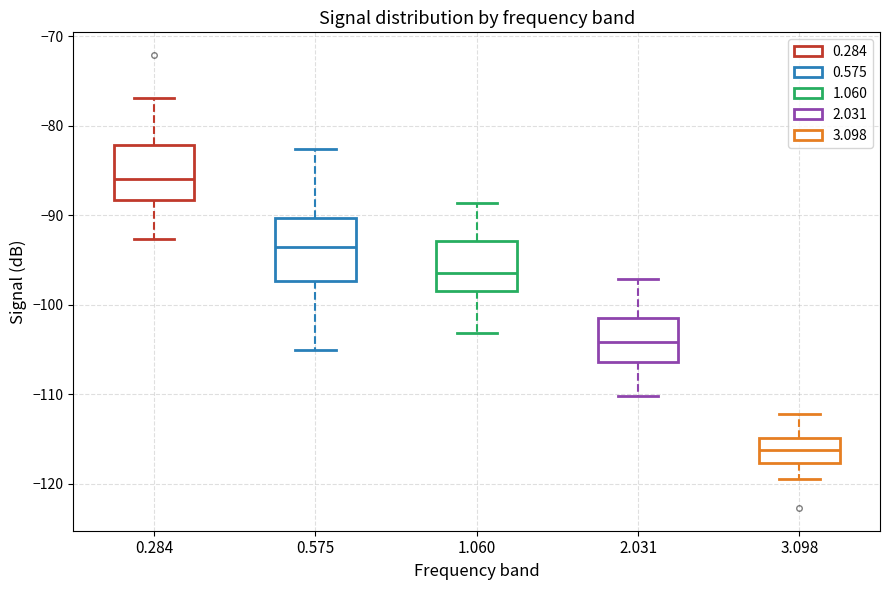

Where is the upper edge of the box at x = 0.575 on the y-axis? The values are not printed on the chart, so give them approximately, as read against the axis.

-90